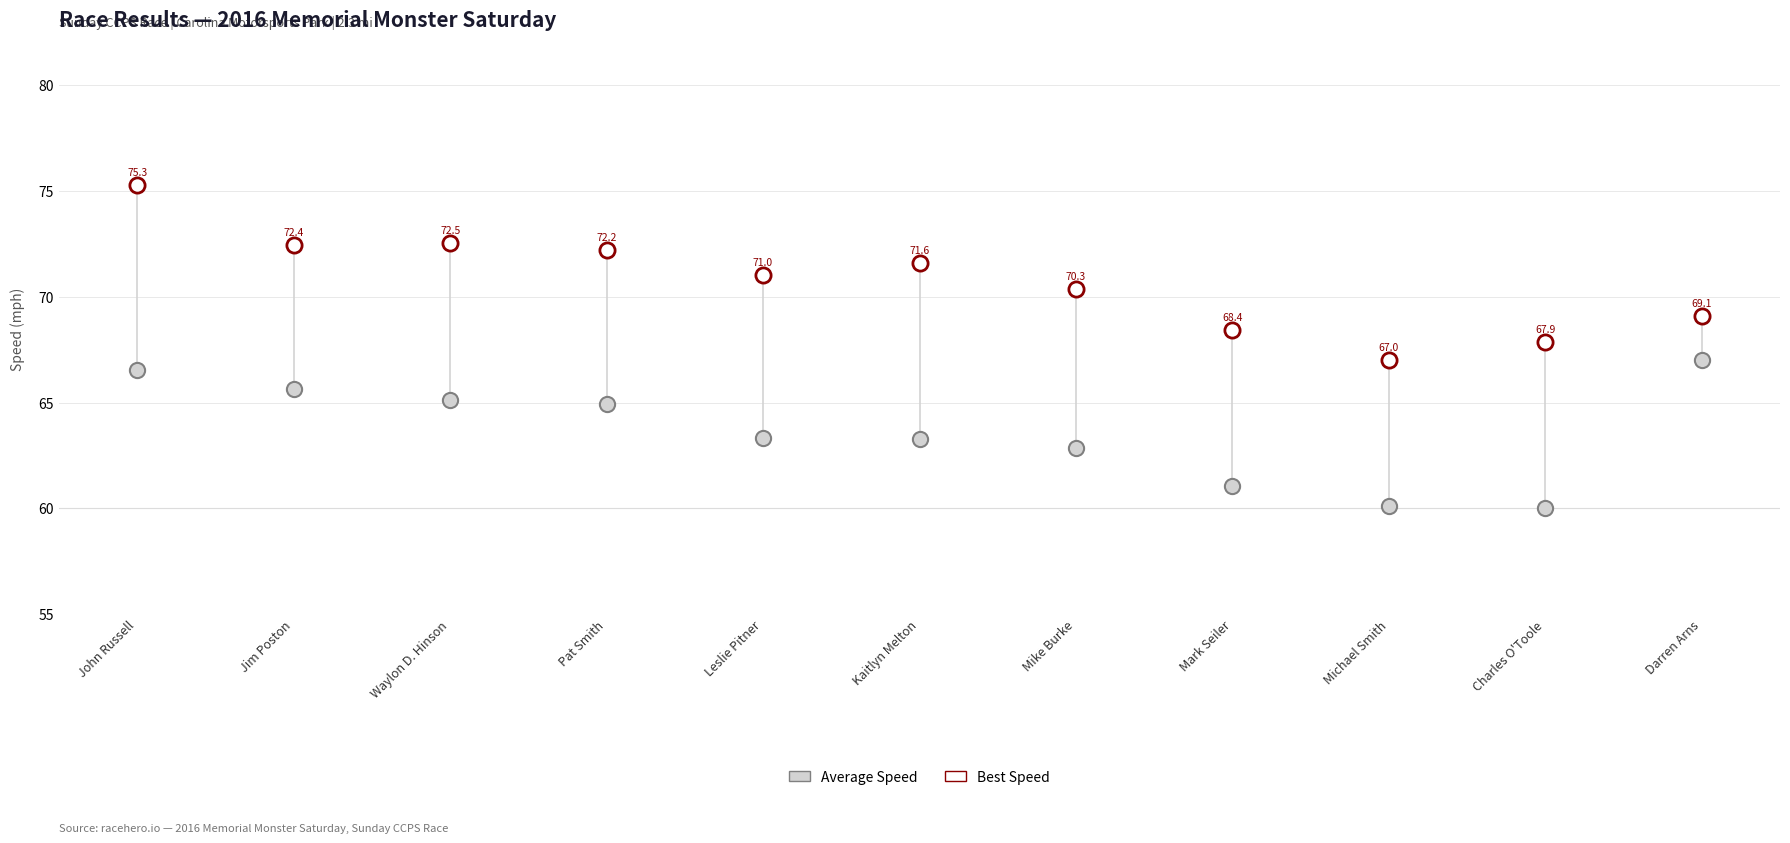

Which series reaches the maximum Y coordinate?

Best Speed